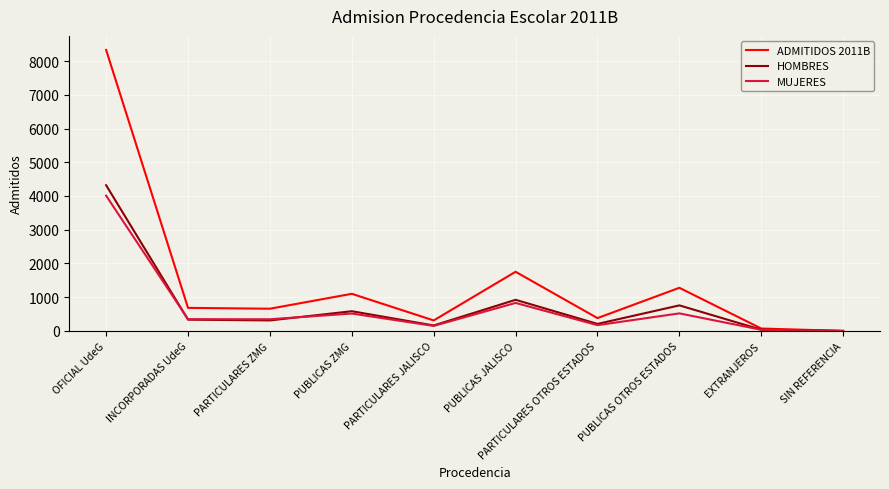

What is the greatest value displayed?

8329